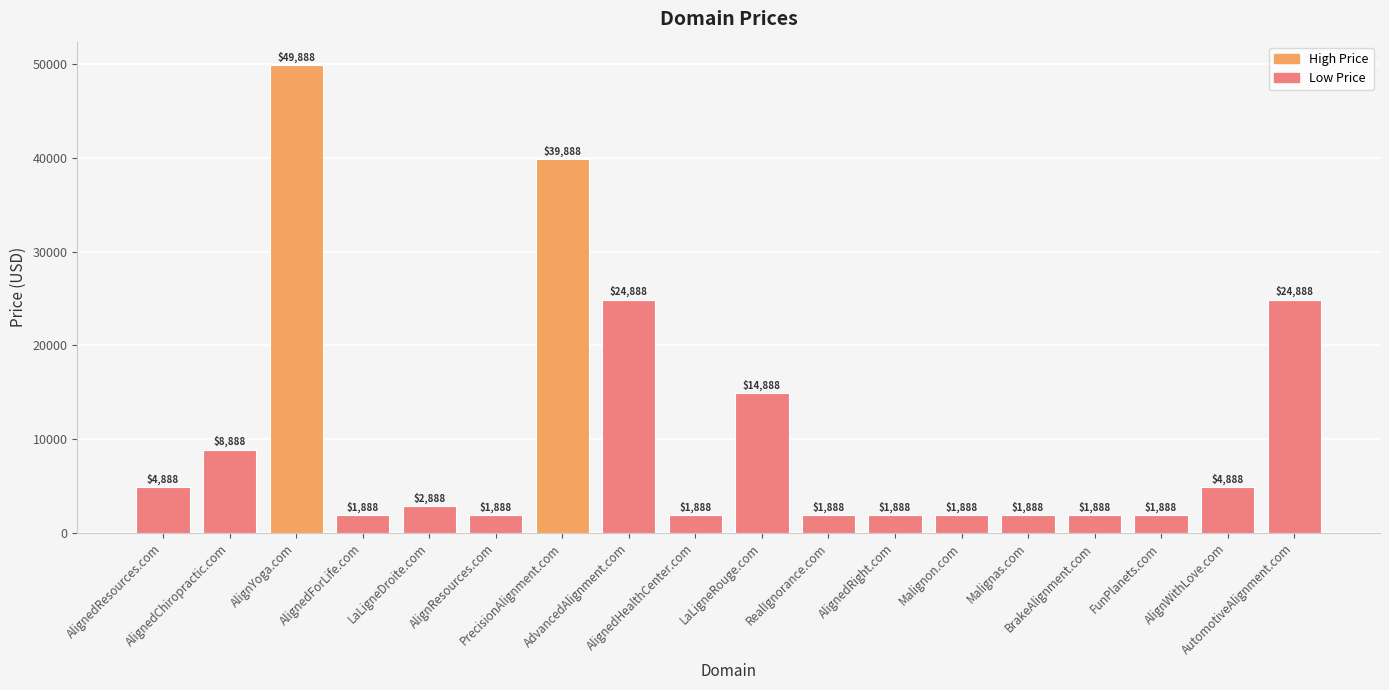

What is the difference between the values at AlignWithLove.com and AlignedChiropractic.com?

4000